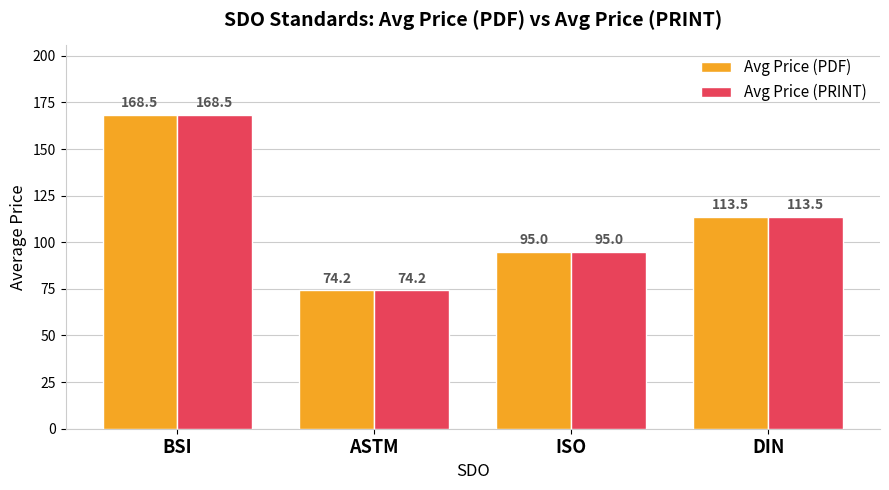

At which label does Avg Price (PRINT) reach its peak?

BSI